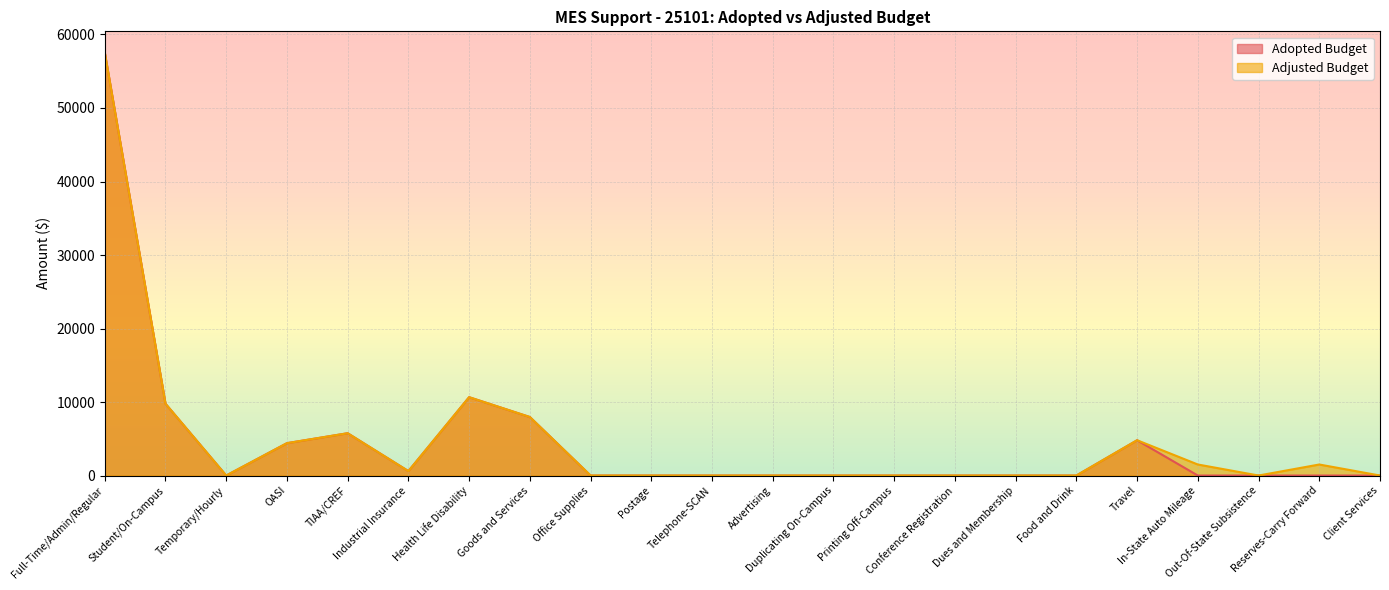

The Adopted Budget series shows -19234.5 at Client Services. True or false?

False